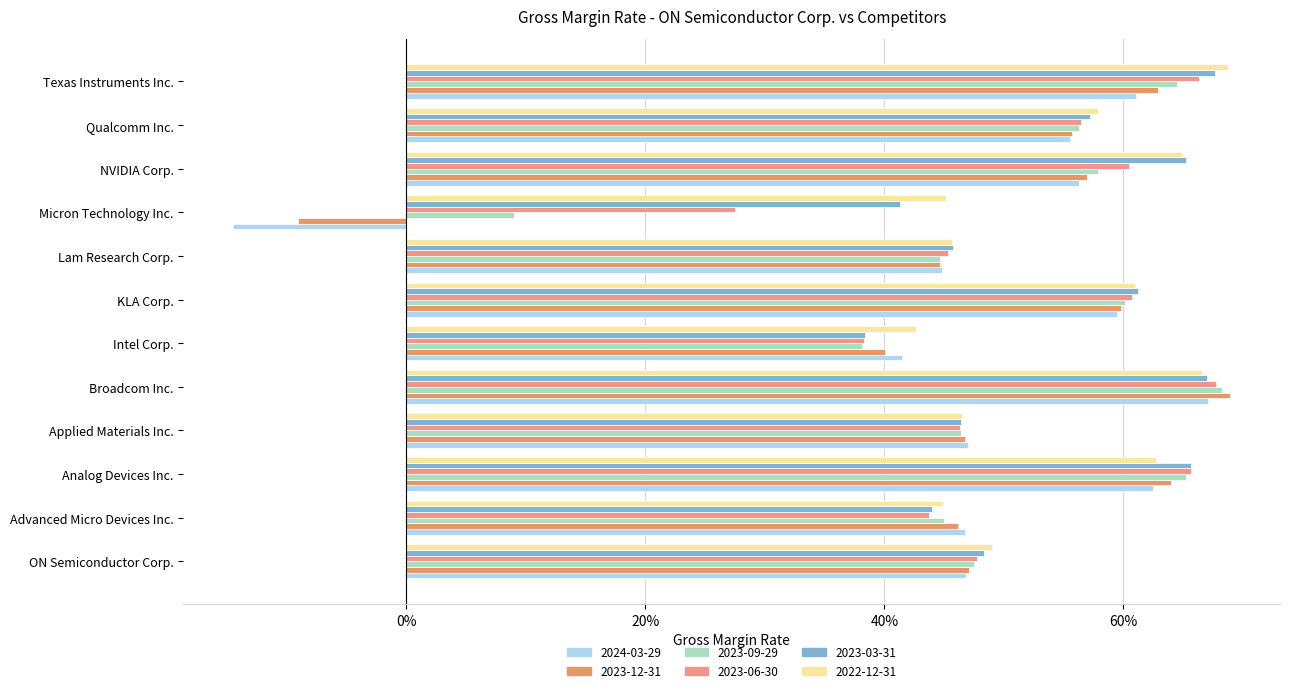

Reading right to left, extract all data points from this chart.

2024-03-29: Texas Instruments Inc.=0.6	Qualcomm Inc.=0.6	NVIDIA Corp.=0.6	Micron Technology Inc.=-0.1	Lam Research Corp.=0.4	KLA Corp.=0.6	Intel Corp.=0.4	Broadcom Inc.=0.7	Applied Materials Inc.=0.5	Analog Devices Inc.=0.6	Advanced Micro Devices Inc.=0.5	ON Semiconductor Corp.=0.5
2023-12-31: Texas Instruments Inc.=0.6	Qualcomm Inc.=0.6	NVIDIA Corp.=0.6	Micron Technology Inc.=-0.1	Lam Research Corp.=0.4	KLA Corp.=0.6	Intel Corp.=0.4	Broadcom Inc.=0.7	Applied Materials Inc.=0.5	Analog Devices Inc.=0.6	Advanced Micro Devices Inc.=0.5	ON Semiconductor Corp.=0.5
2023-09-29: Texas Instruments Inc.=0.6	Qualcomm Inc.=0.6	NVIDIA Corp.=0.6	Micron Technology Inc.=0.1	Lam Research Corp.=0.4	KLA Corp.=0.6	Intel Corp.=0.4	Broadcom Inc.=0.7	Applied Materials Inc.=0.5	Analog Devices Inc.=0.7	Advanced Micro Devices Inc.=0.5	ON Semiconductor Corp.=0.5
2023-06-30: Texas Instruments Inc.=0.7	Qualcomm Inc.=0.6	NVIDIA Corp.=0.6	Micron Technology Inc.=0.3	Lam Research Corp.=0.5	KLA Corp.=0.6	Intel Corp.=0.4	Broadcom Inc.=0.7	Applied Materials Inc.=0.5	Analog Devices Inc.=0.7	Advanced Micro Devices Inc.=0.4	ON Semiconductor Corp.=0.5
2023-03-31: Texas Instruments Inc.=0.7	Qualcomm Inc.=0.6	NVIDIA Corp.=0.7	Micron Technology Inc.=0.4	Lam Research Corp.=0.5	KLA Corp.=0.6	Intel Corp.=0.4	Broadcom Inc.=0.7	Applied Materials Inc.=0.5	Analog Devices Inc.=0.7	Advanced Micro Devices Inc.=0.4	ON Semiconductor Corp.=0.5
2022-12-31: Texas Instruments Inc.=0.7	Qualcomm Inc.=0.6	NVIDIA Corp.=0.6	Micron Technology Inc.=0.5	Lam Research Corp.=0.5	KLA Corp.=0.6	Intel Corp.=0.4	Broadcom Inc.=0.7	Applied Materials Inc.=0.5	Analog Devices Inc.=0.6	Advanced Micro Devices Inc.=0.4	ON Semiconductor Corp.=0.5